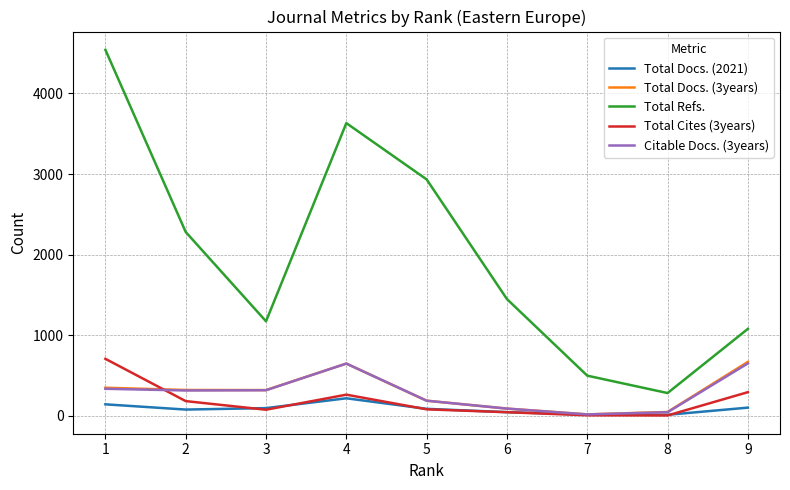

What is the spread (max minus min) of values at 7?

492